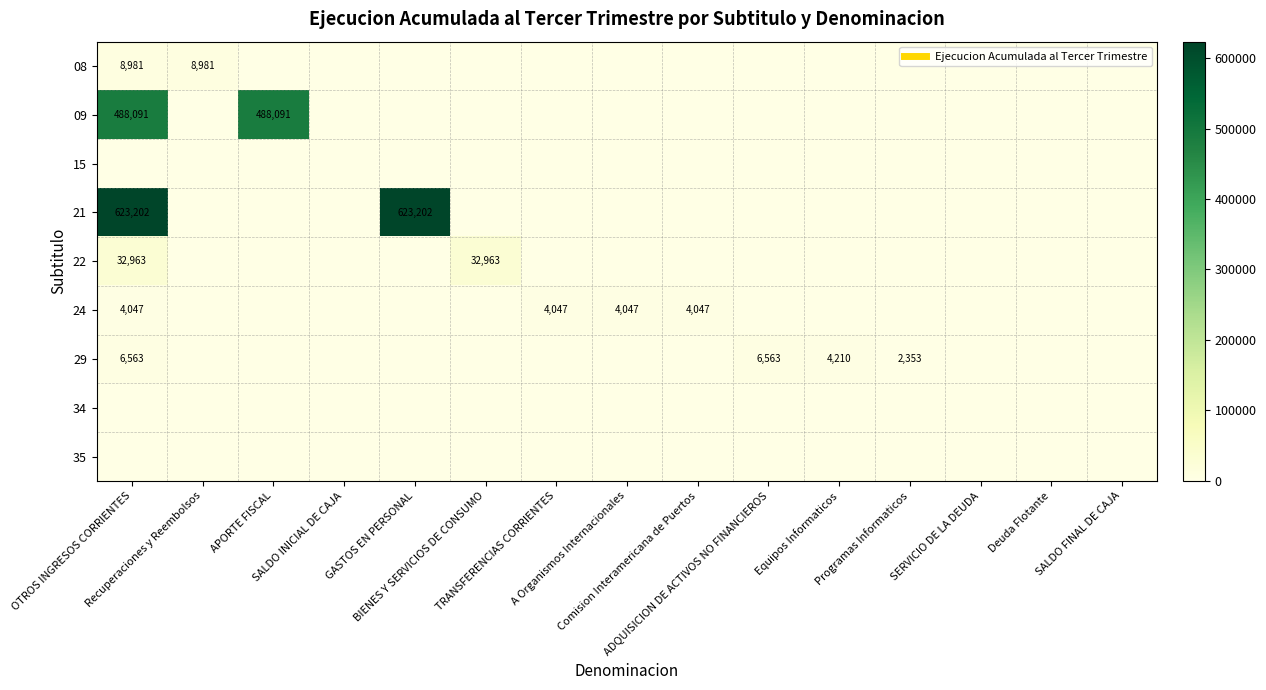

Which has a higher value, GASTOS EN PERSONAL or APORTE FISCAL?

GASTOS EN PERSONAL